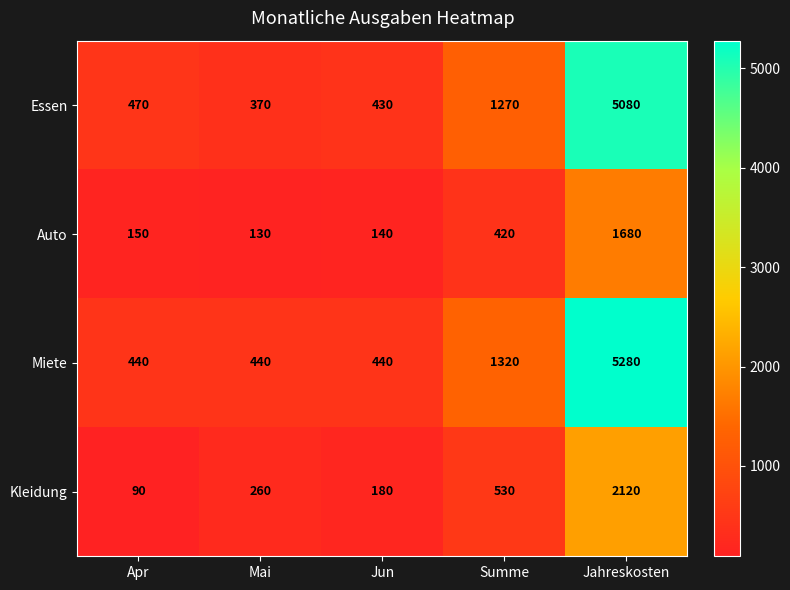

What is the total value across all series at Summe?

3540